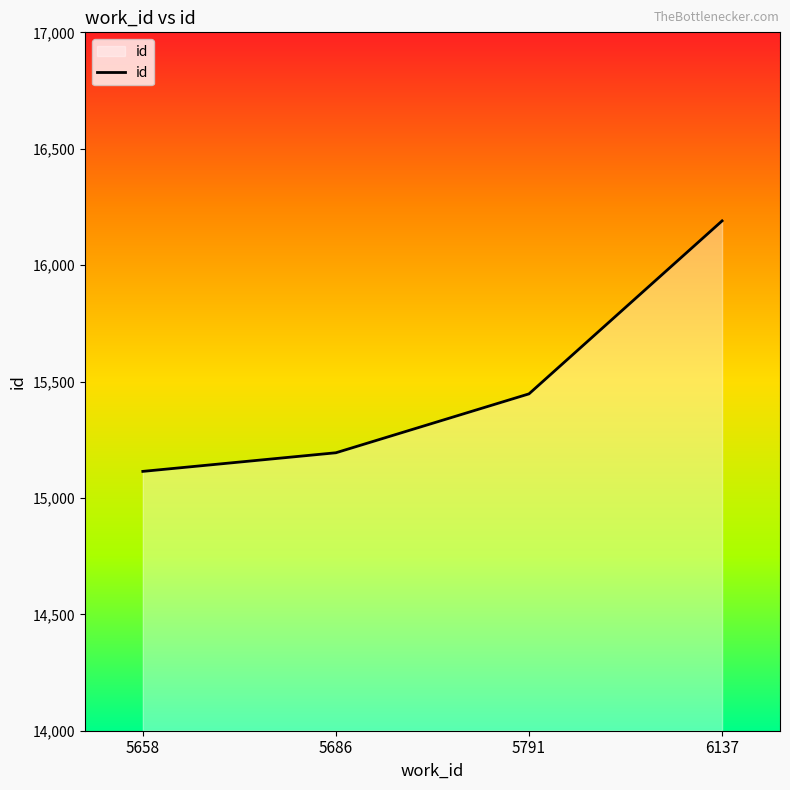

At which category does the chart reach its minimum across all series?

5658